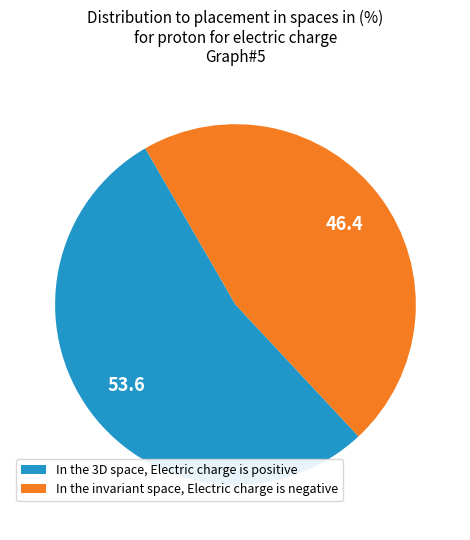

Rank the categories by value from highest to lowest.

In the 3D space, Electric charge is positive, In the invariant space, Electric charge is negative